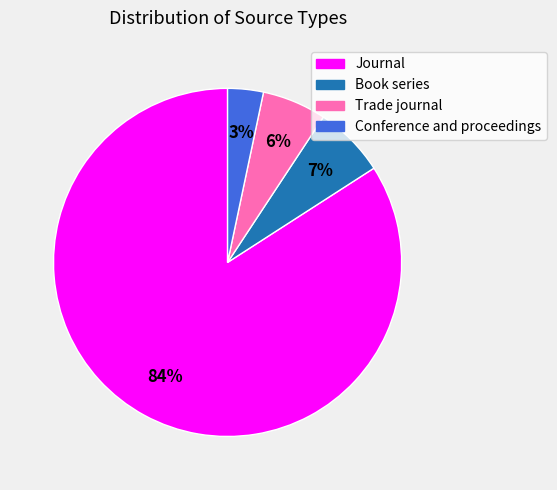

How many slices are in this pie chart?

4